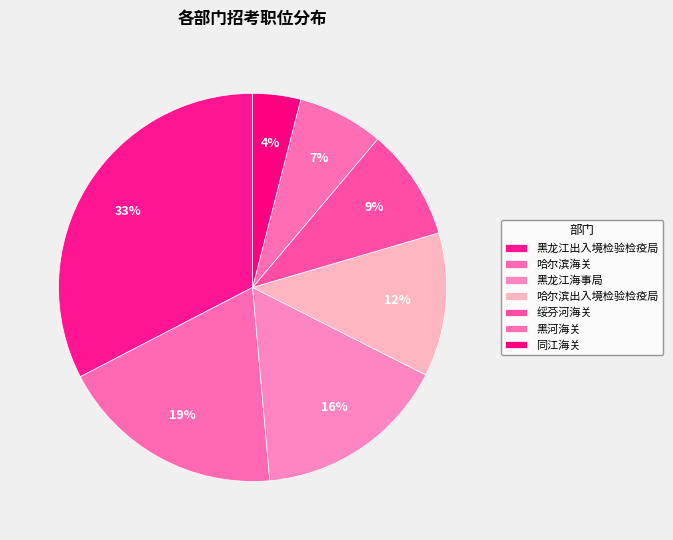

To the nearest percent, what is the difference between the largest and smallest slice percentages?

29%